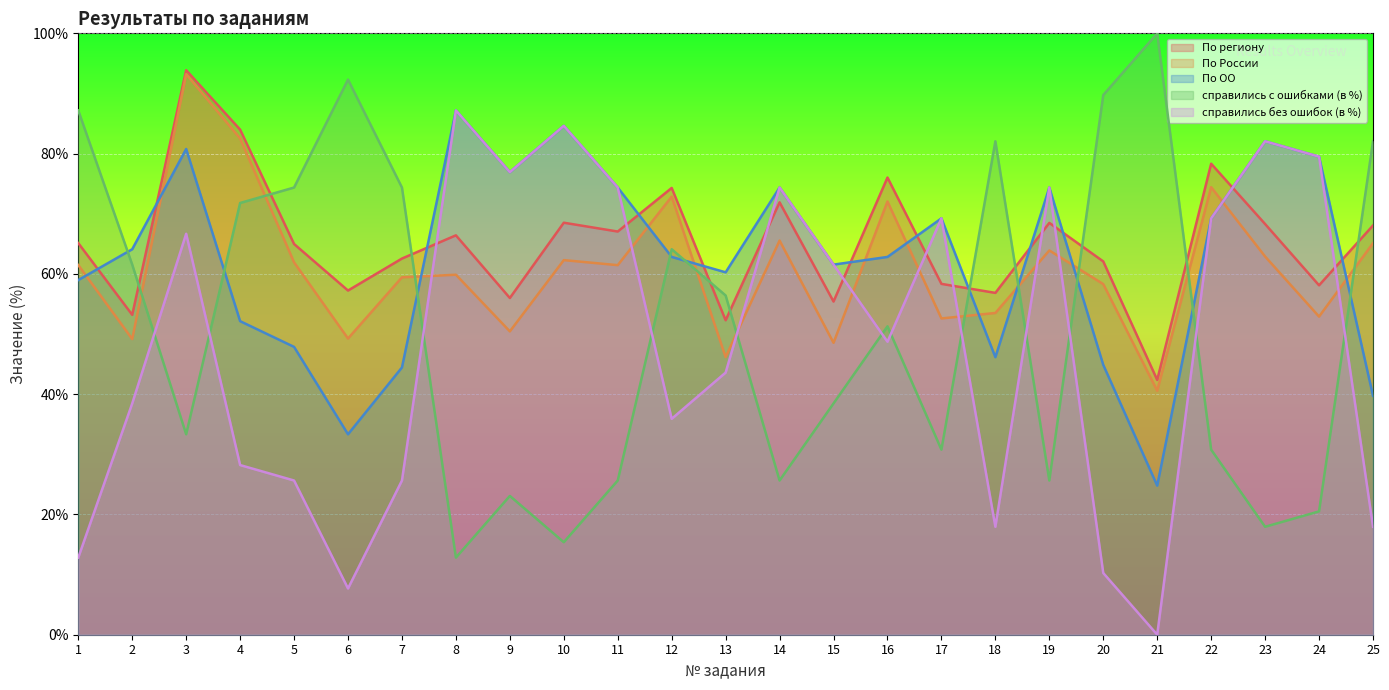

How many lines are shown in the chart?

5